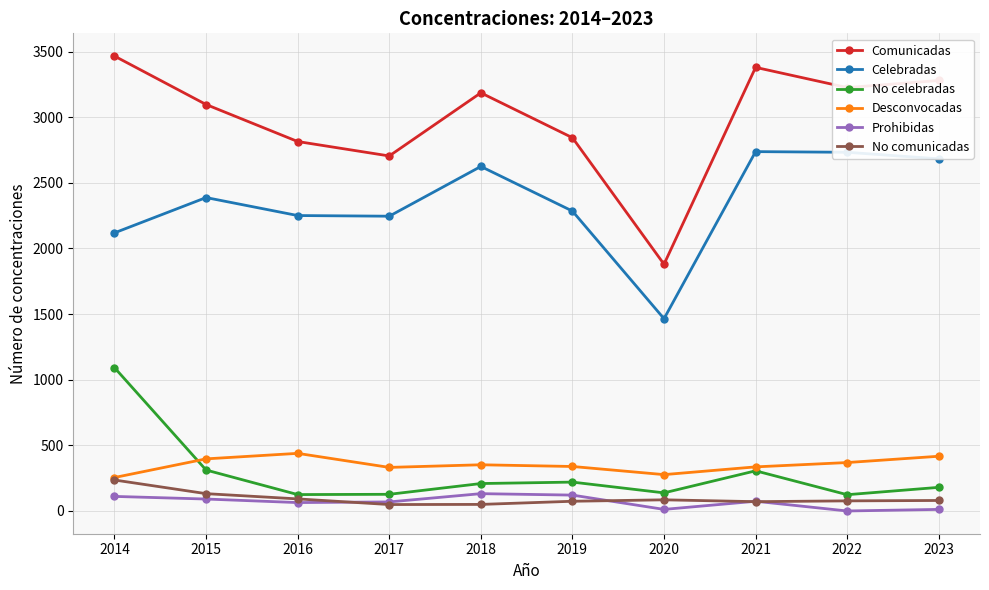

Where does the Prohibidas series first go above 74?

2014